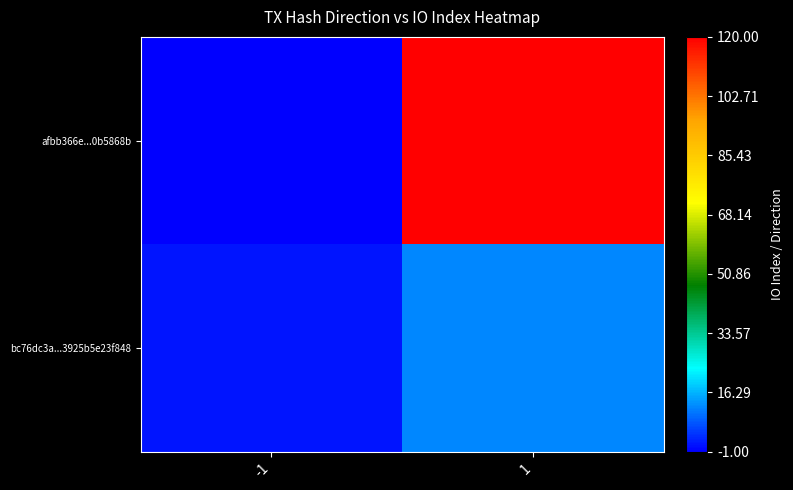

At which category does the chart reach its peak across all series?

1